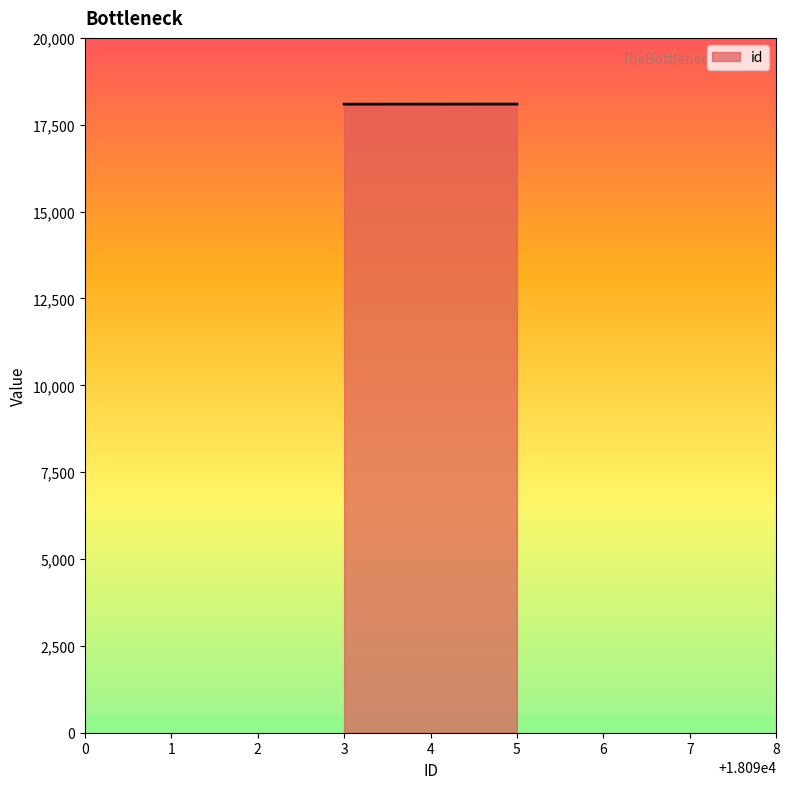

The value at 3 is 18093. True or false?

True